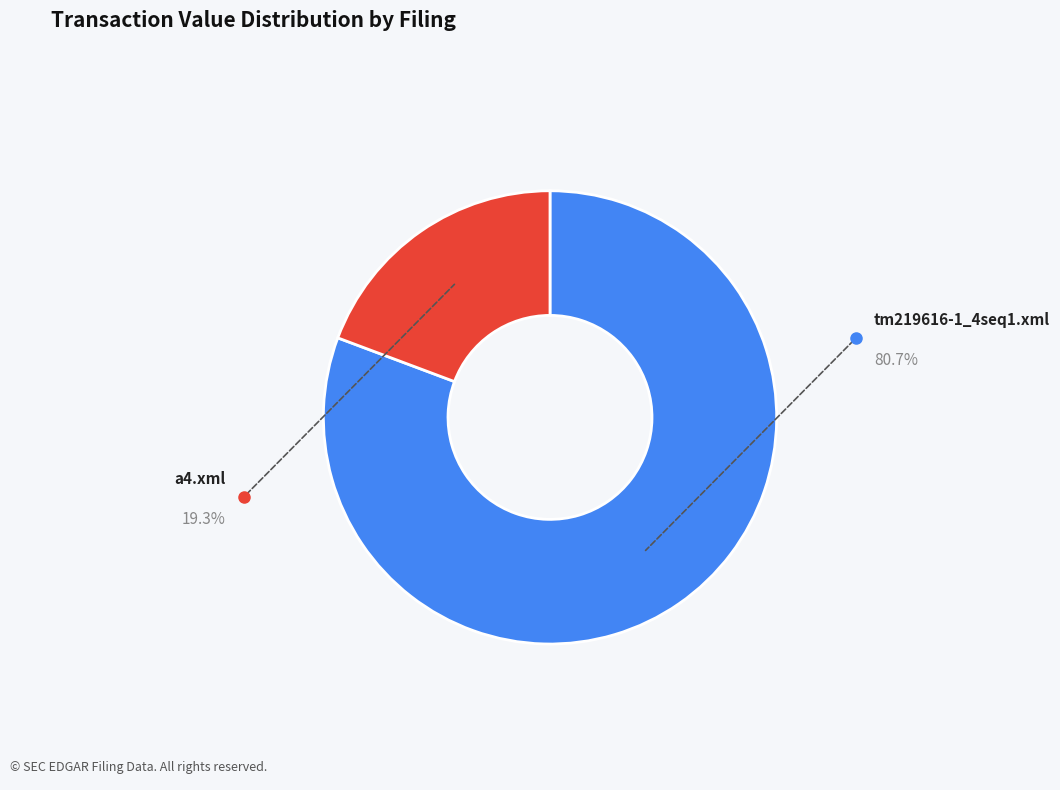

Is there a majority slice in this chart?

Yes